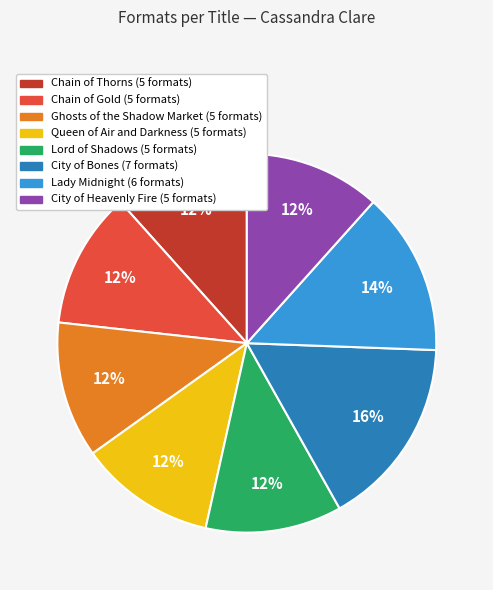

Is there any slice that represents more than half of the pie?

No